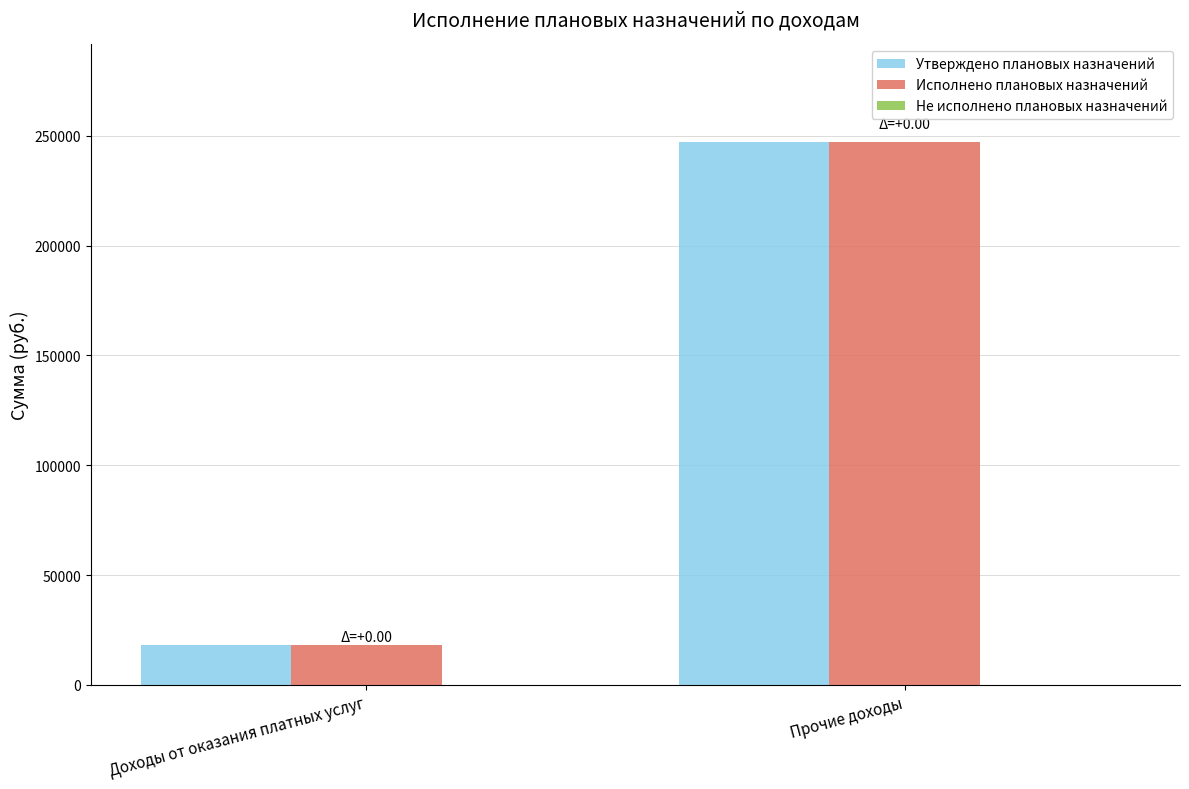

Which category has the highest value across all series?

Прочие доходы